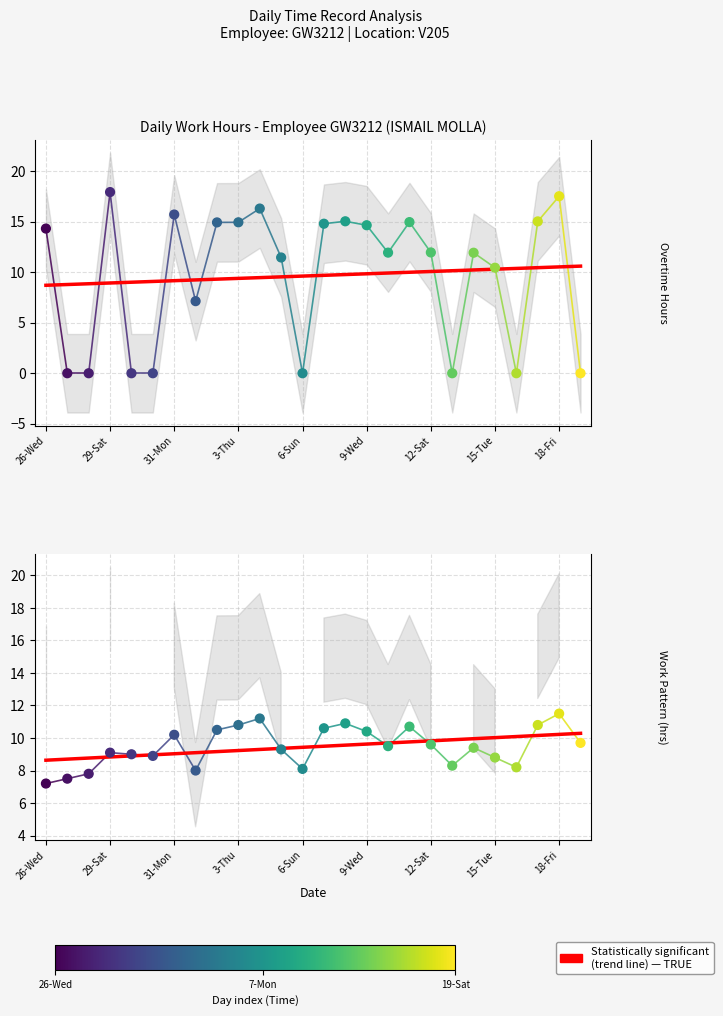

At which category is the sum across all series the highest?

18-Fri